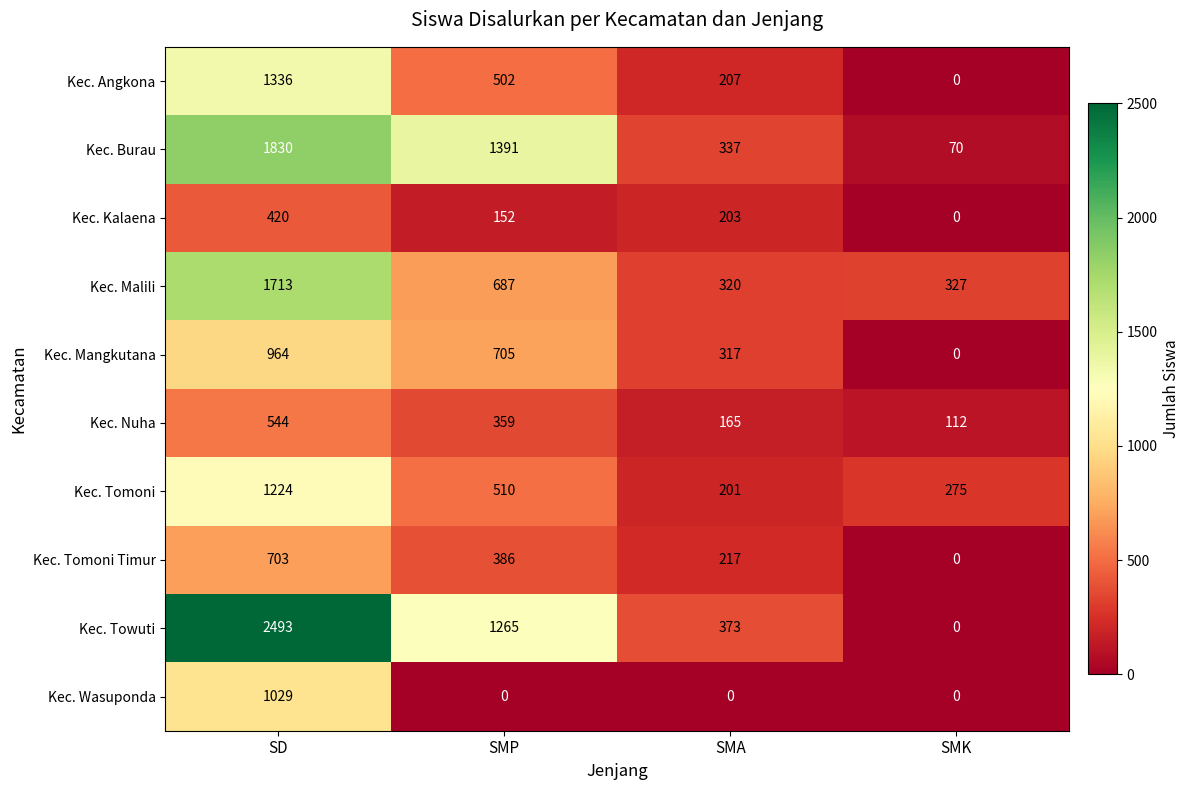

What is the highest value of the Kec. Tomoni Timur series?

703